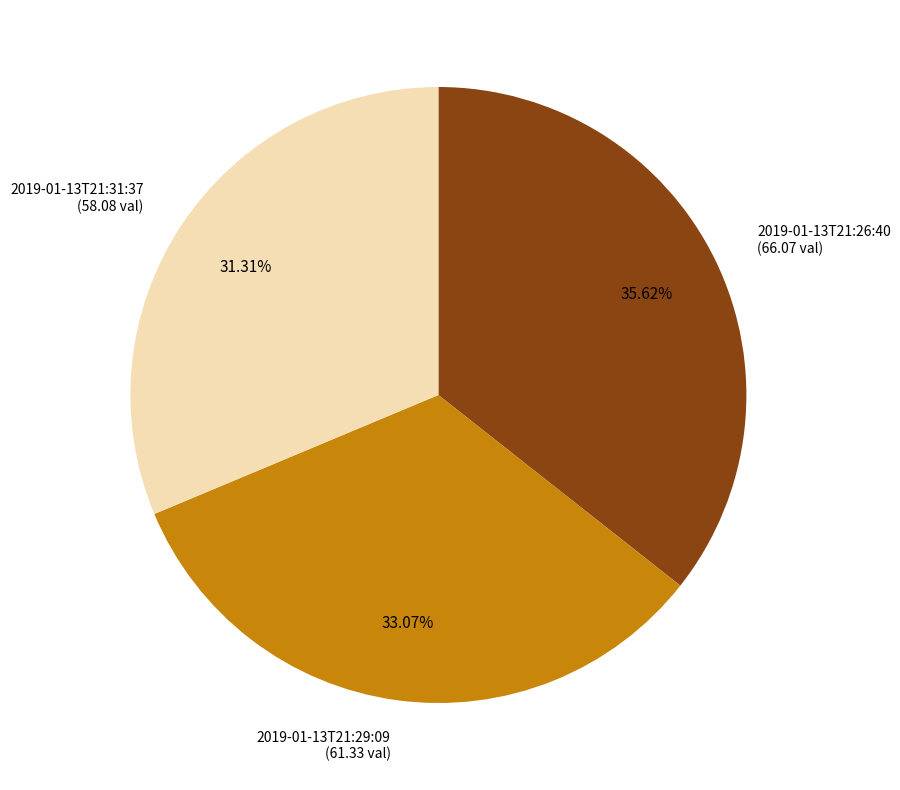

How many slices are in this pie chart?

3